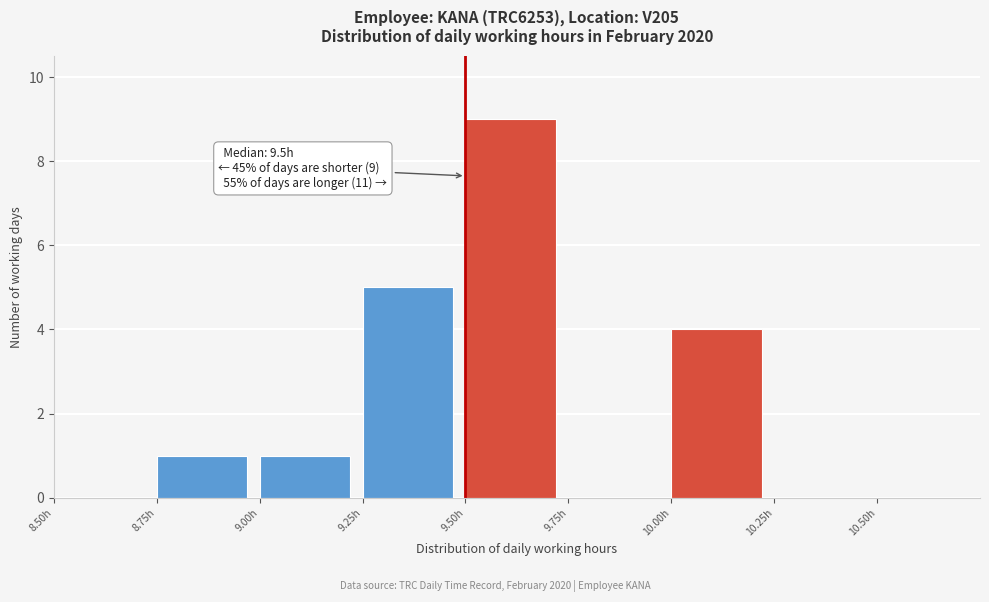

Over which range of the x-axis is the bar tallest?

9.50 to 9.75